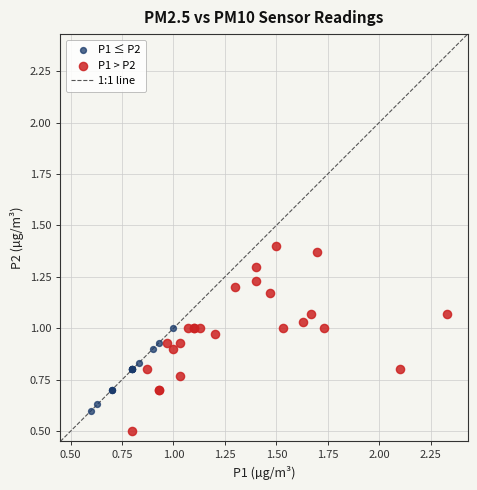

Which series reaches the minimum Y coordinate?

P1 > P2